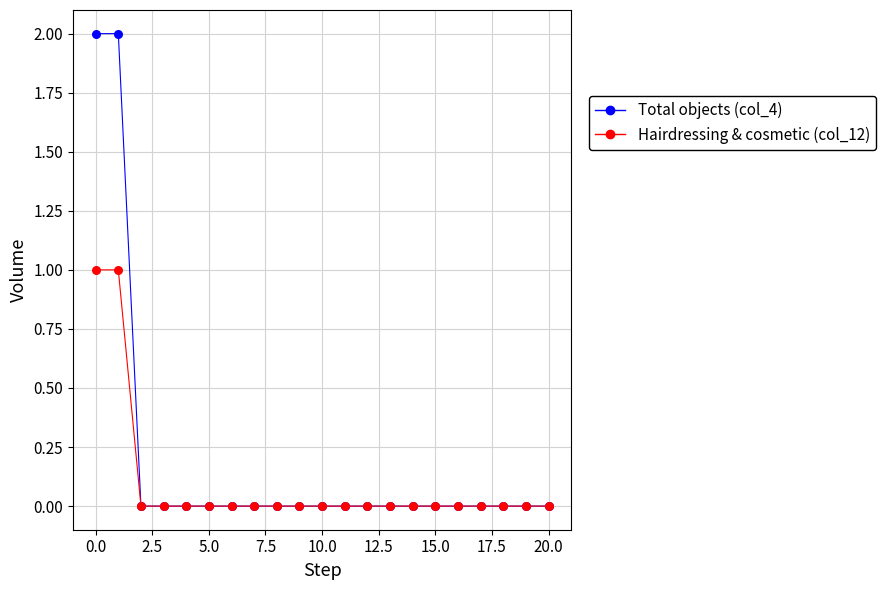

List the series in order of their overall mean, lowest first.

Hairdressing & cosmetic (col_12), Total objects (col_4)